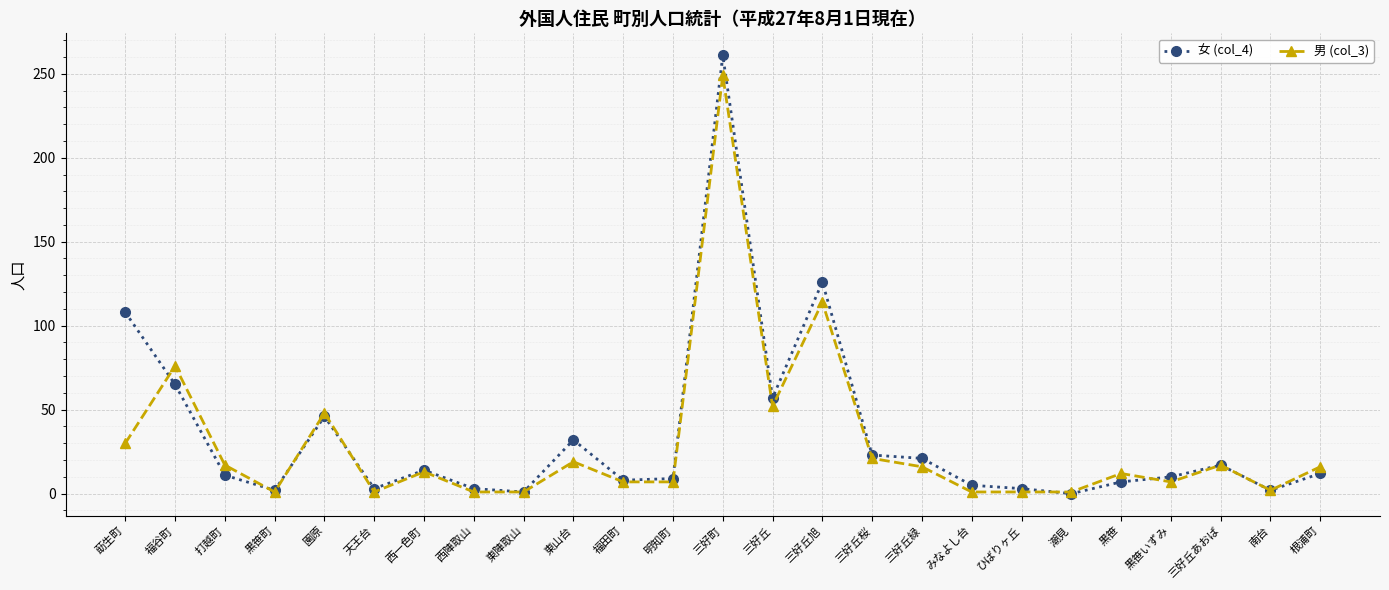

True or false: 男 (col_3) has more than 1 points higher than both neighbors.

True